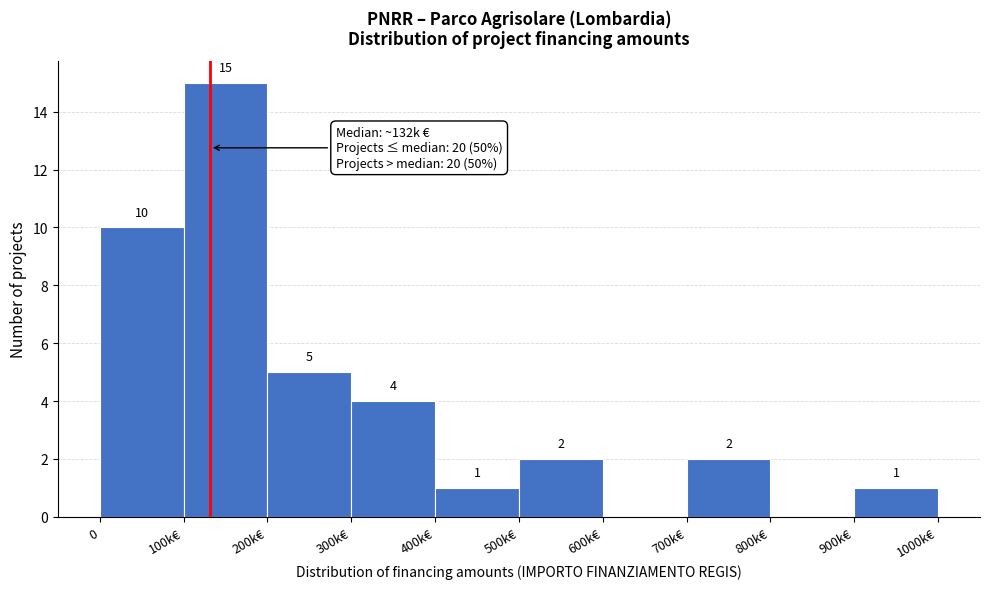

Reading left to right, list all the values displayed in this chart.

0=10	100k€=15	200k€=5	300k€=4	400k€=1	500k€=2	600k€=0	700k€=2	800k€=0	900k€=1